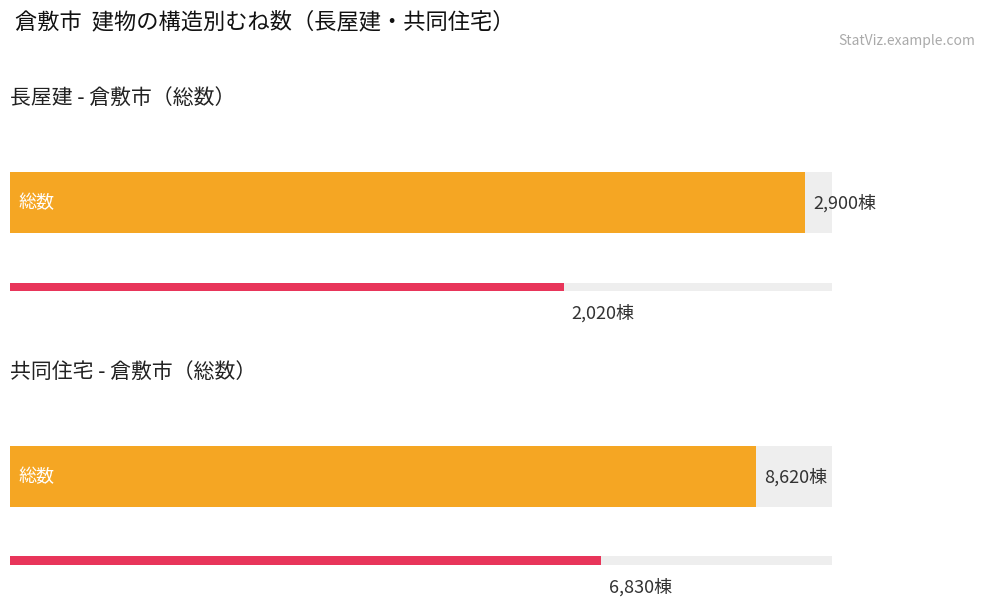

What are all the series names shown in the legend?

長屋建（総数）, 共同住宅（総数）